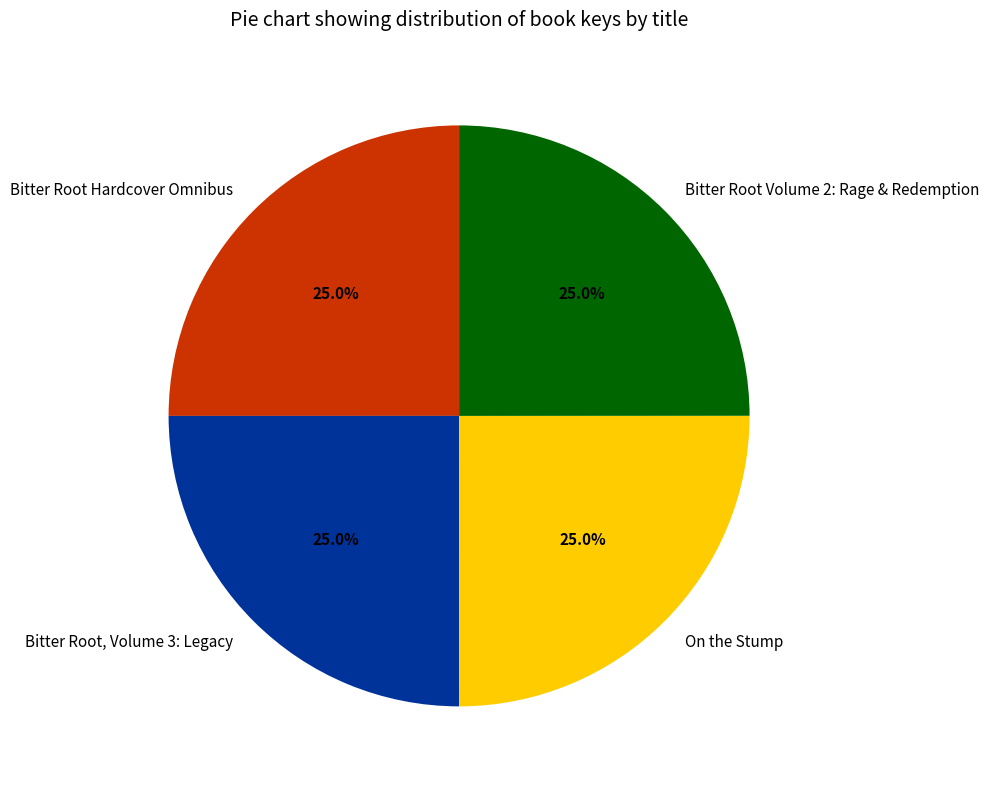

Approximately how many times larger is the value at Bitter Root Hardcover Omnibus compared to Bitter Root, Volume 3: Legacy?

1.0